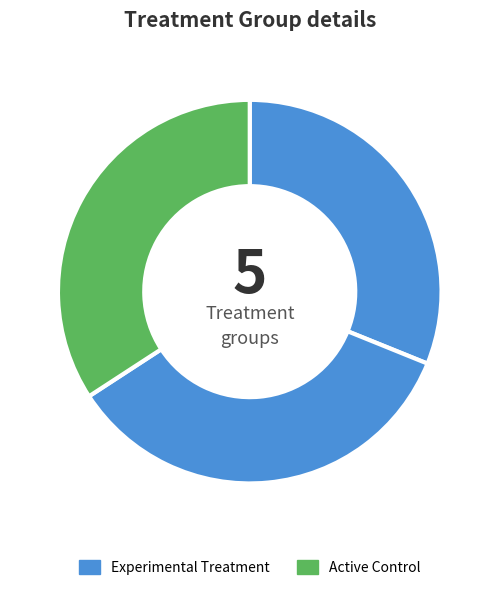

How many segments does this pie chart have?

3